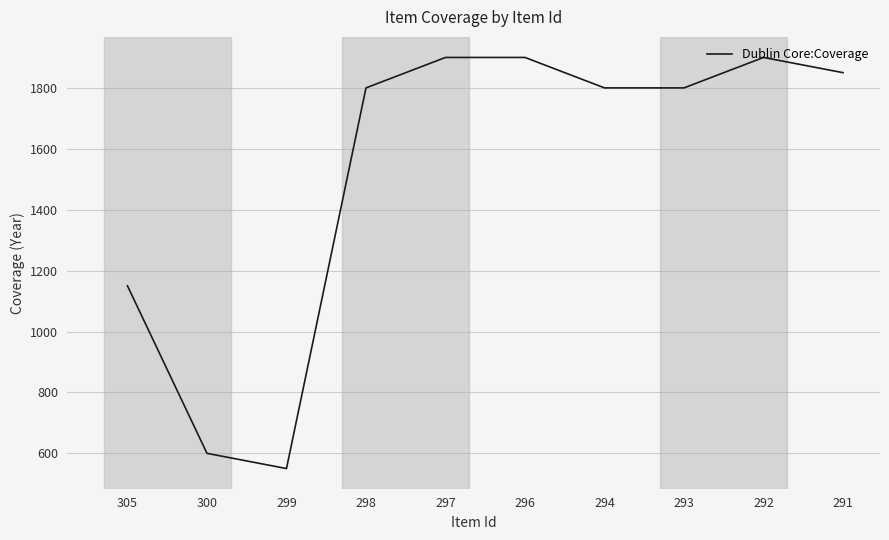

The value at 299 is 550. True or false?

True